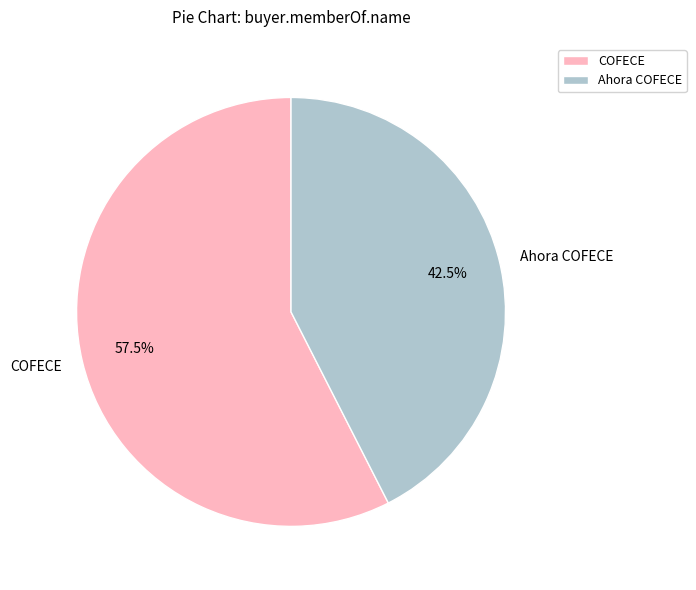

What is the total percentage of Ahora COFECE and COFECE?

100.0%